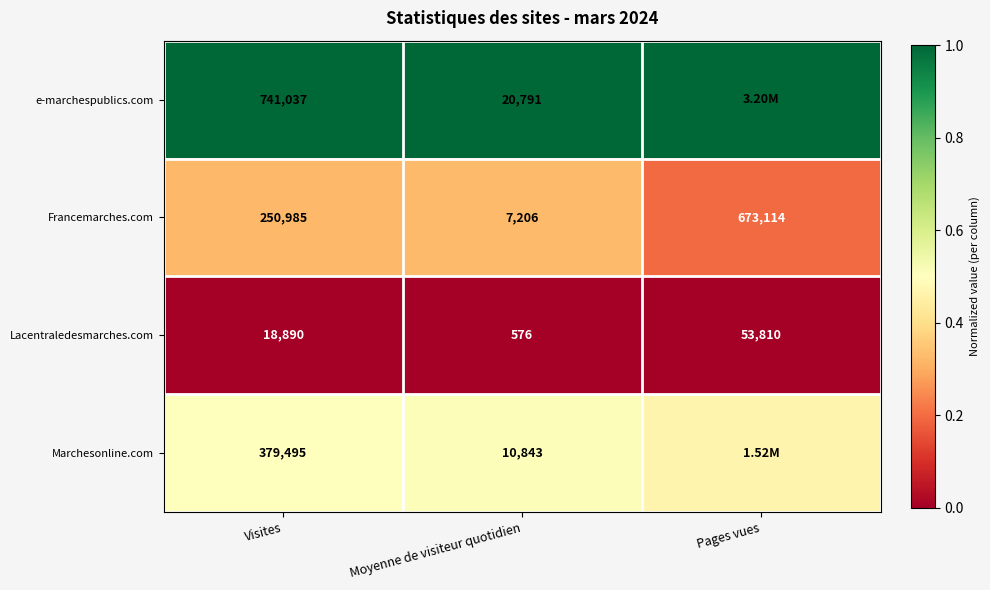

Rank the series at Moyenne de visiteur quotidien from highest to lowest value.

e-marchespublics.com, Marchesonline.com, Francemarches.com, Lacentraledesmarches.com